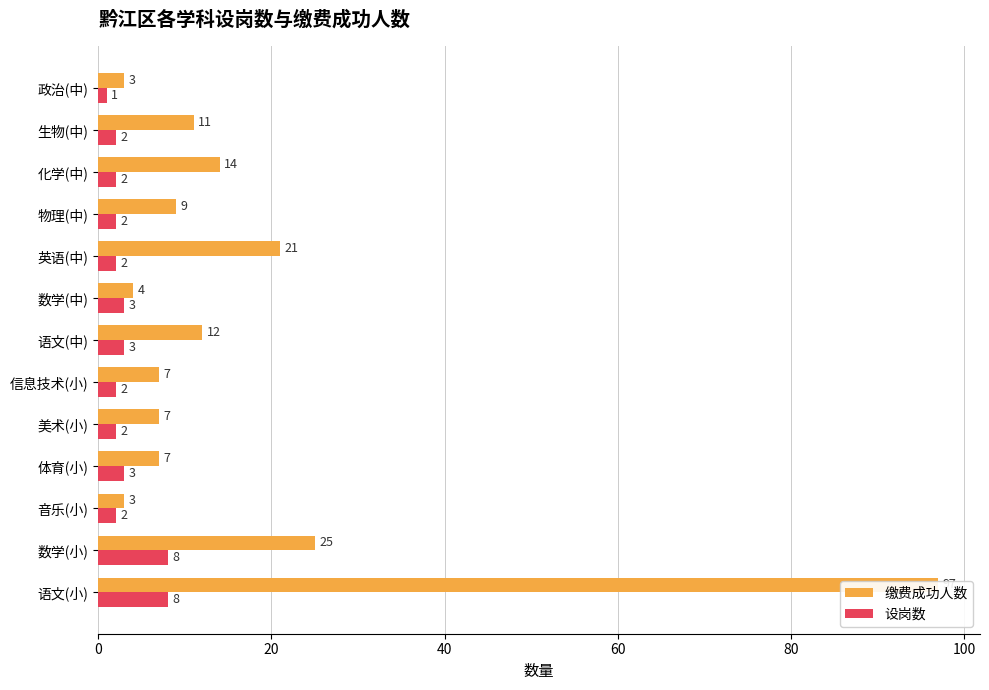

Which series has the largest total across all categories?

缴费成功人数